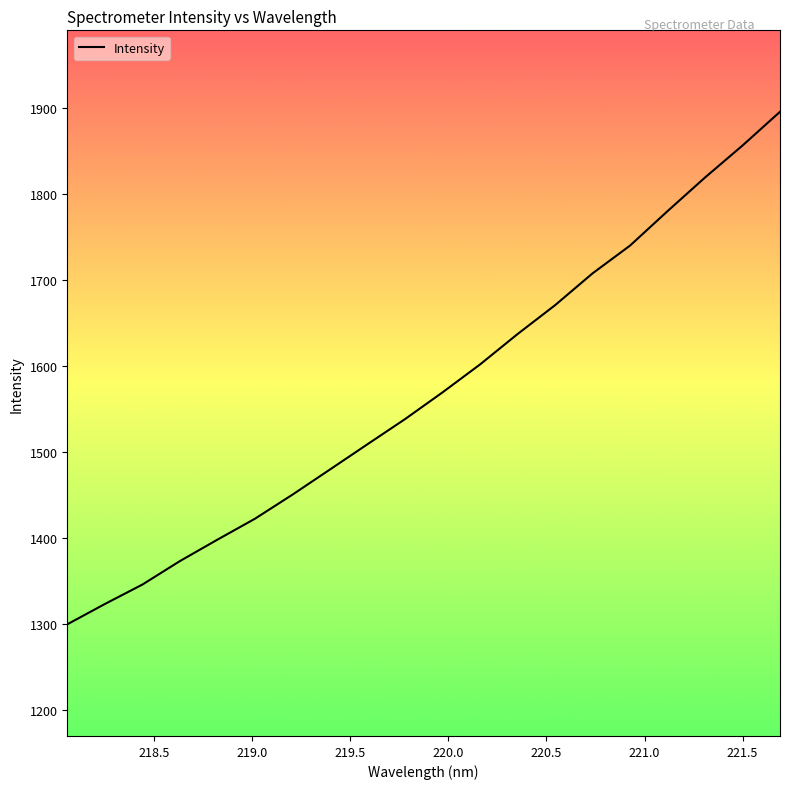

What is the minimum value shown in the chart?

1299.5